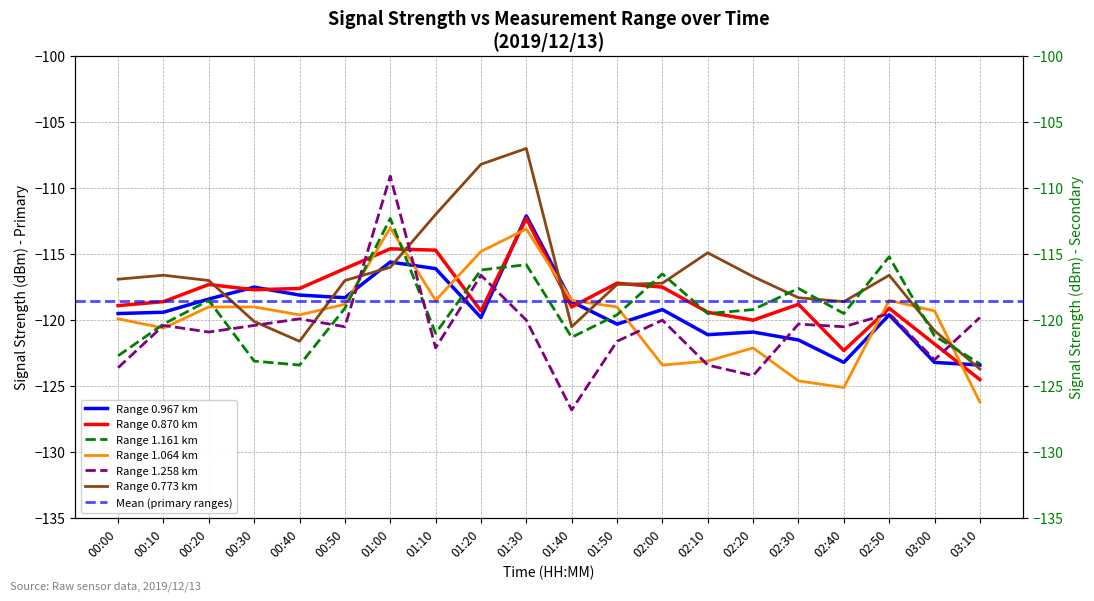

What is the difference between the 0.773 values at 02:00 and 01:00?

1.2